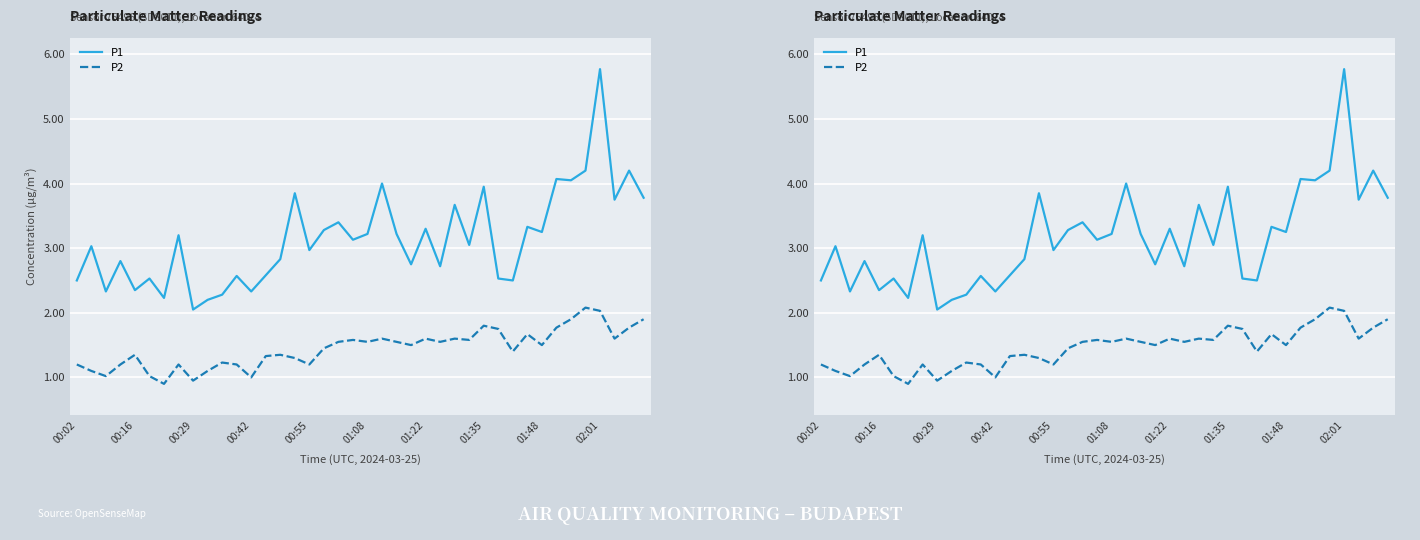

How many data points in P2 are above 1?

37